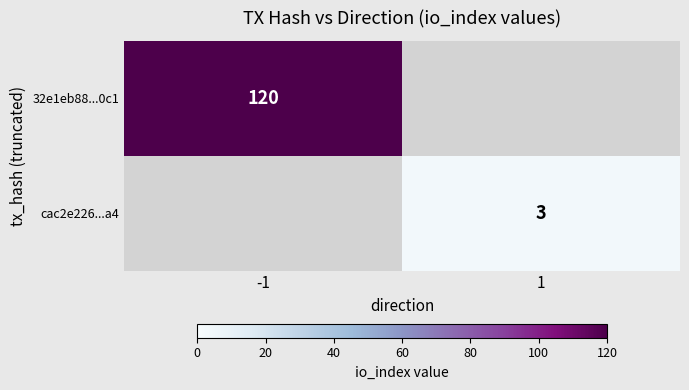

Between 1 and -1, which is larger?

-1